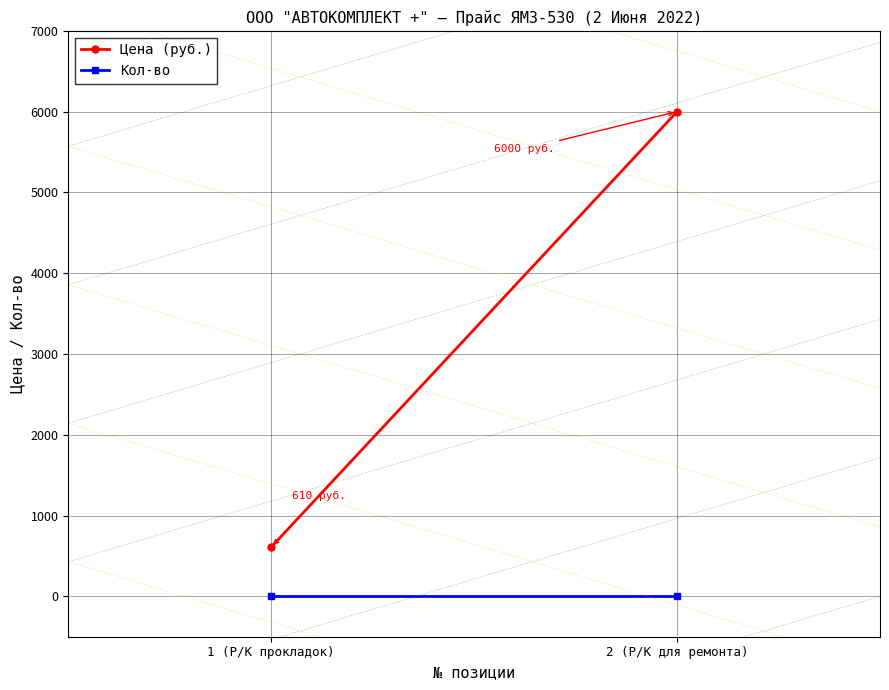

Which label corresponds to the largest value in the chart?

2 (Р/К для ремонта)